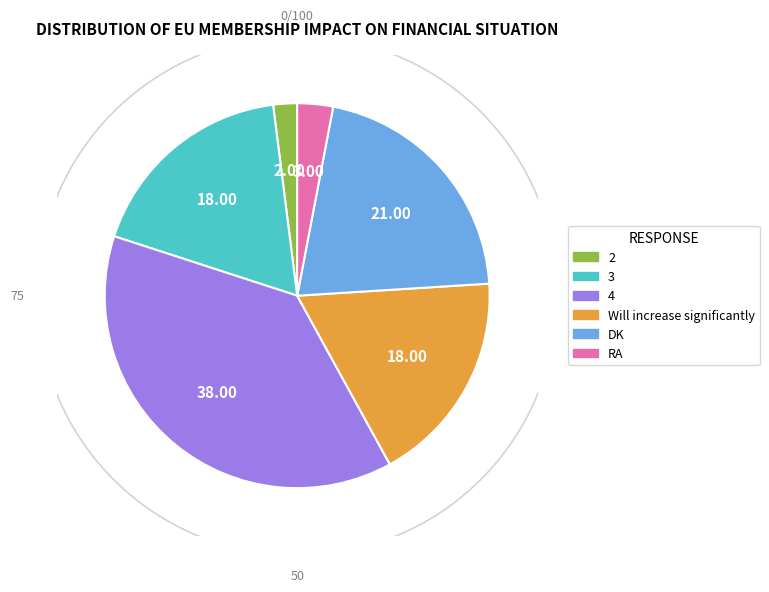

What percentage is the 4 slice, to the nearest percent?

38%